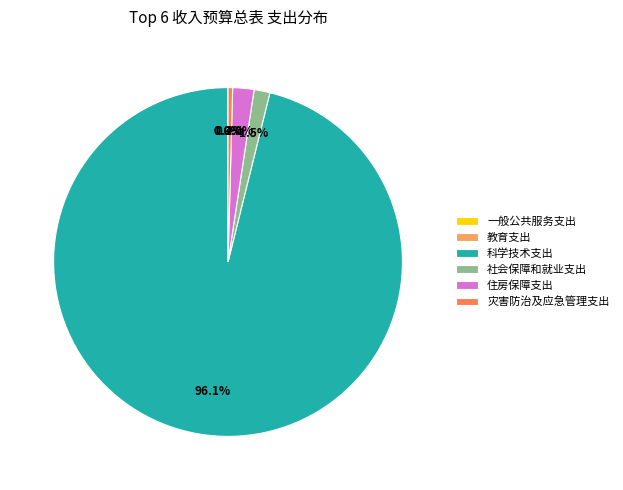

Which slice is the largest?

科学技术支出